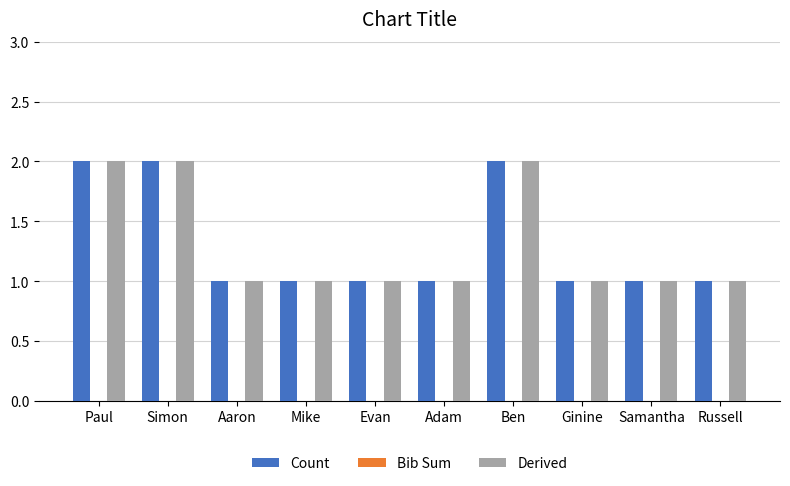

Is it true that Count equals 1 at Mike?

True